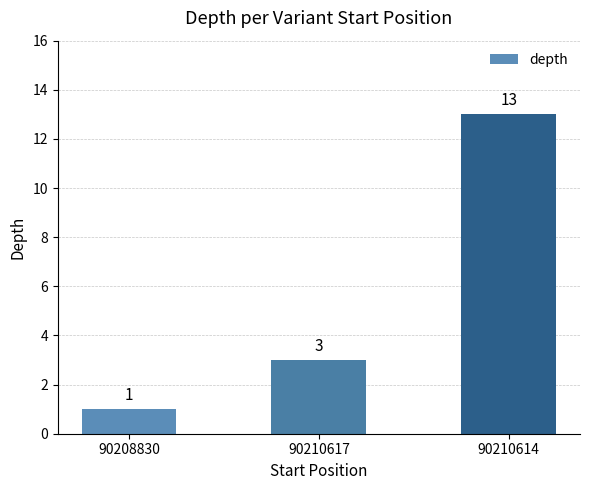

What is the sum of the values at 90210617 and 90210614?

16